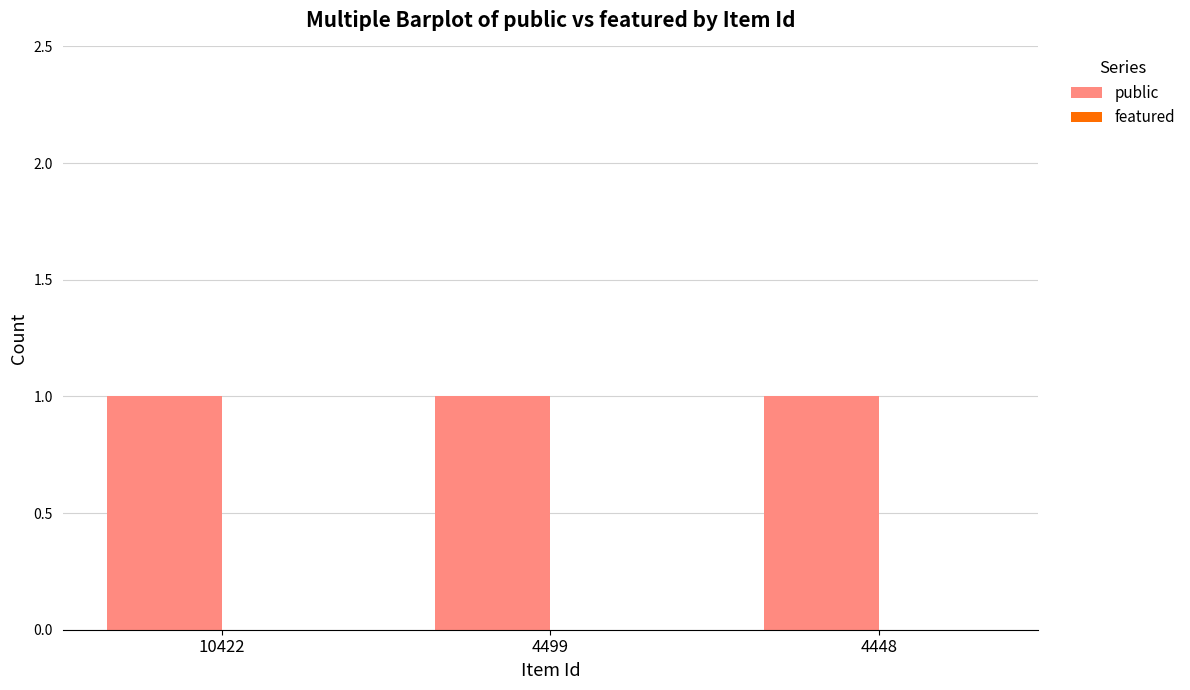

How many bars are there in total?

6